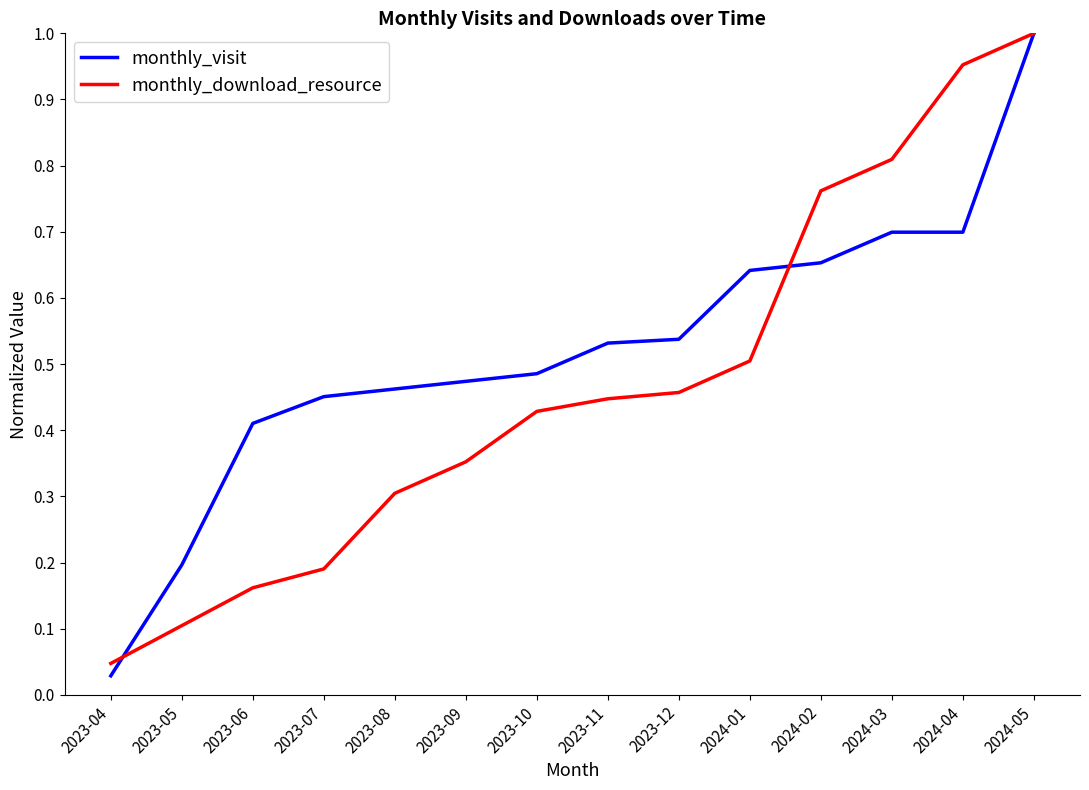

Which category has the highest value across all series?

2024-05